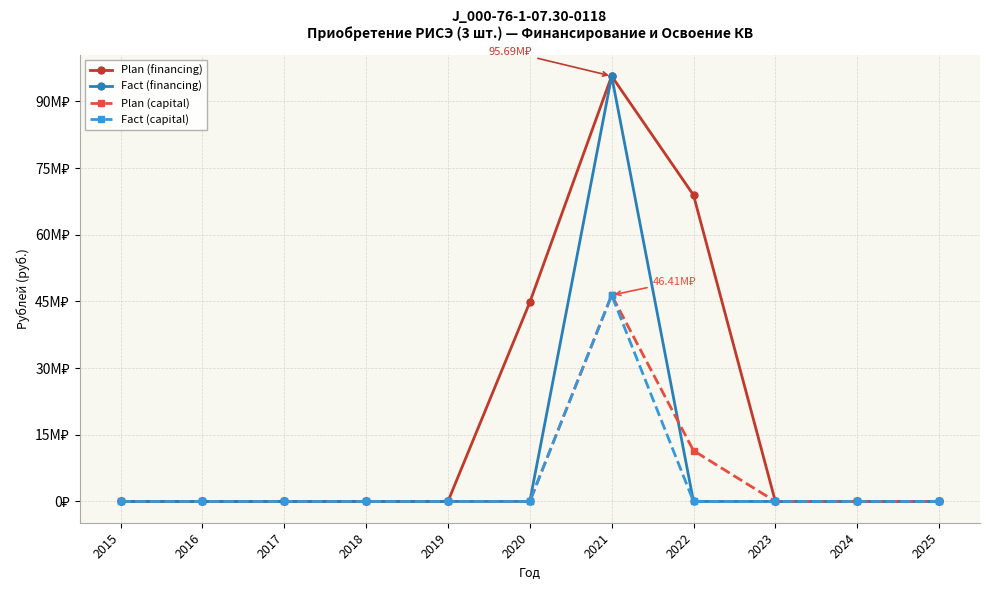

Between 2018 and 2020, which series saw the biggest shift?

Plan (financing)